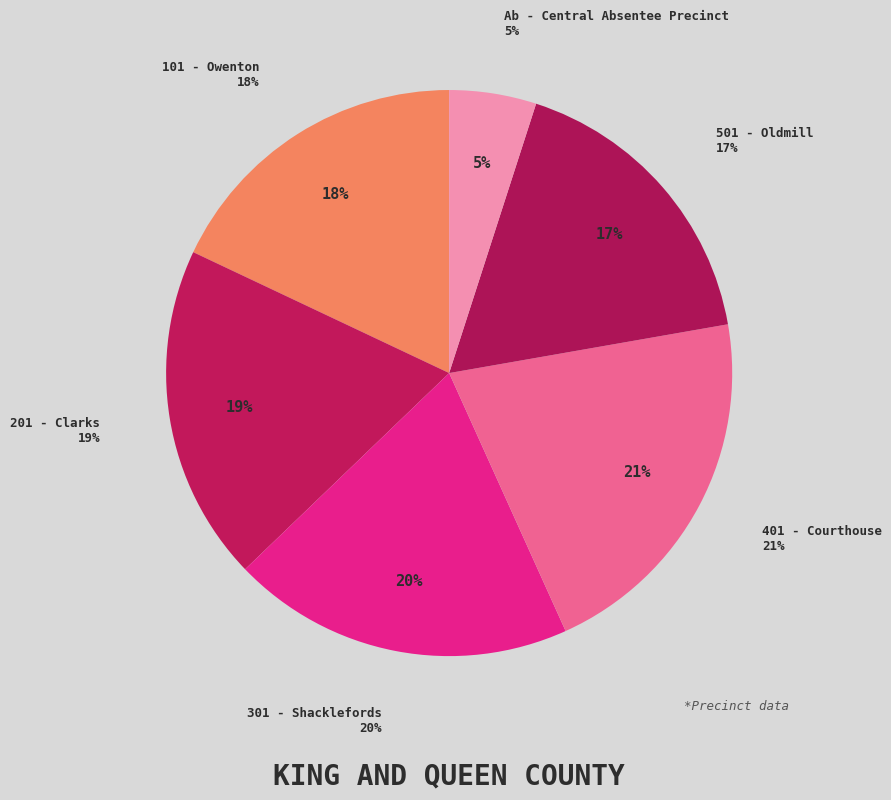

Is there any slice that represents more than half of the pie?

No